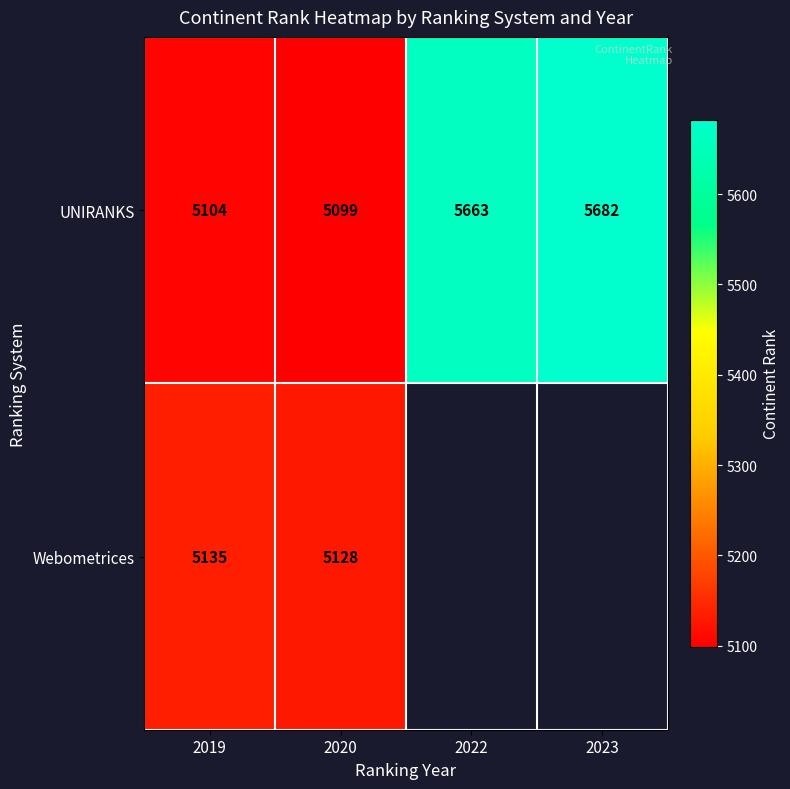

What is the greatest value displayed?

5682.0